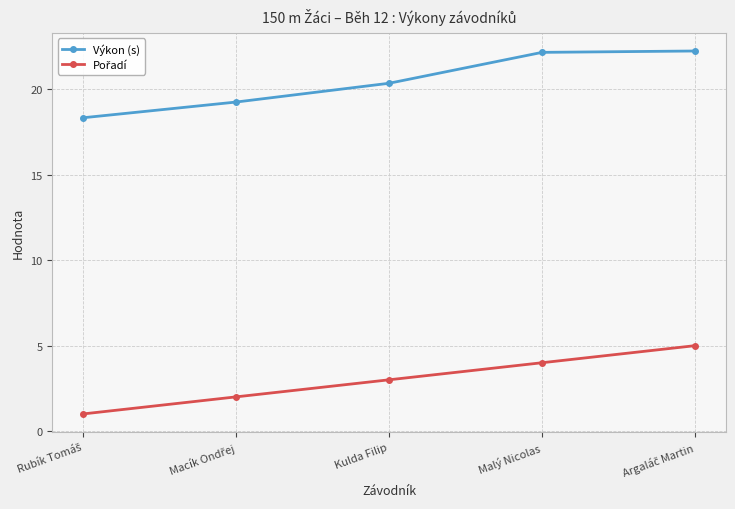

What is the difference between the second highest and second lowest values in the Výkon (s) series?

2.9